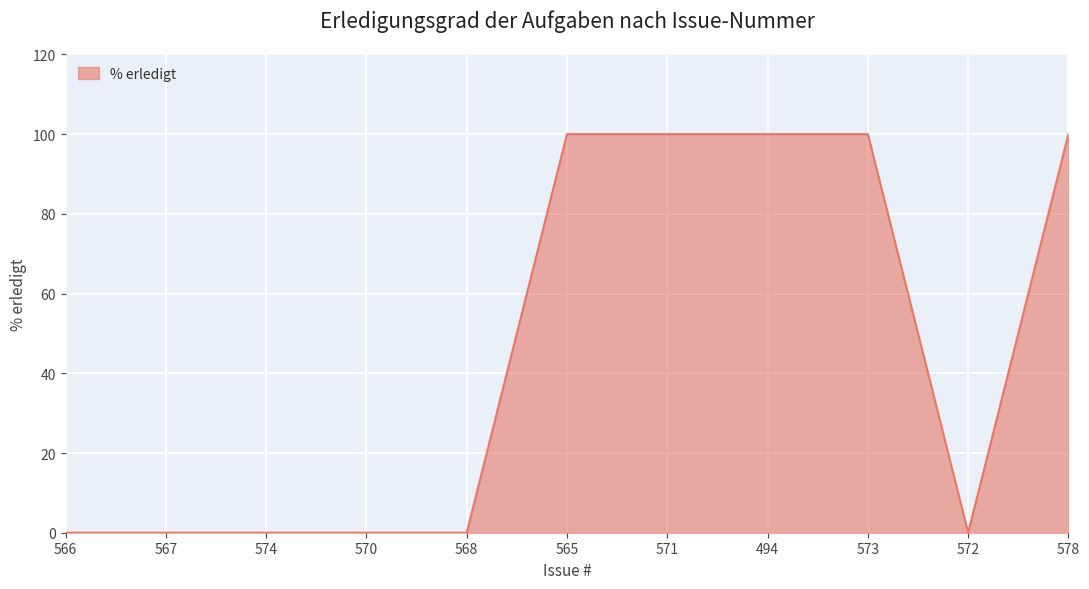

True or false: the data shows -34 at 574.

False